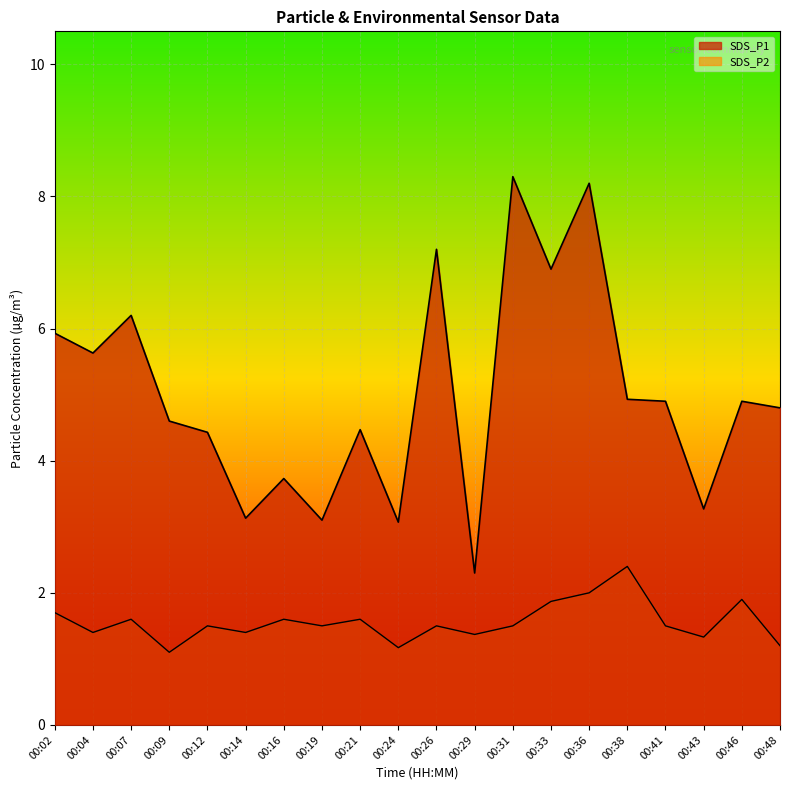

What is the value of the SDS_P1 point at the 8th from the left?

3.1